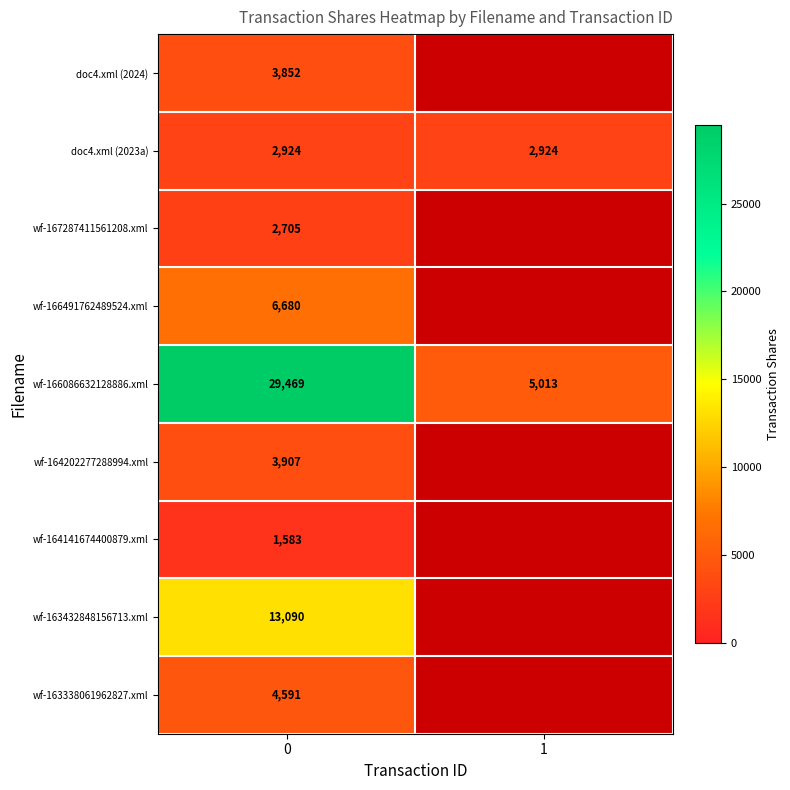

The value of doc4.xml (2024) at 0 is 6629.4. True or false?

False